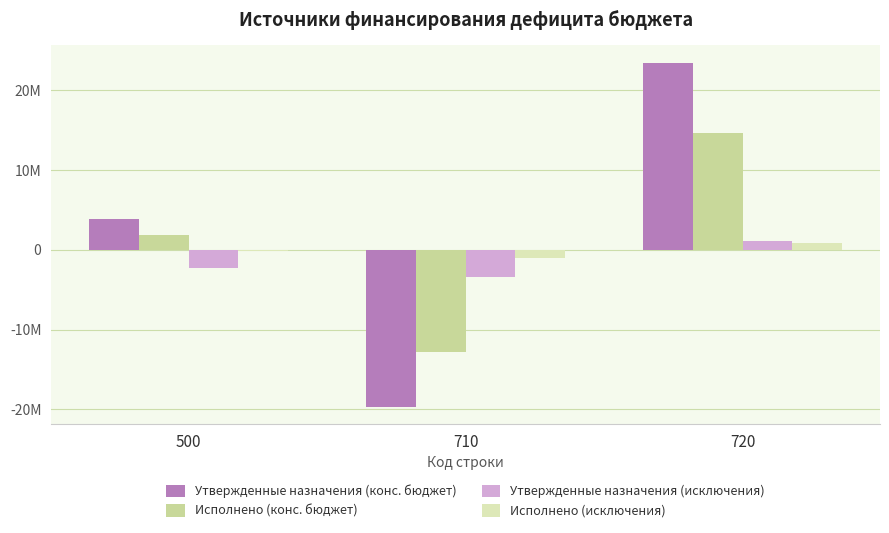

Are the bars horizontal?

No